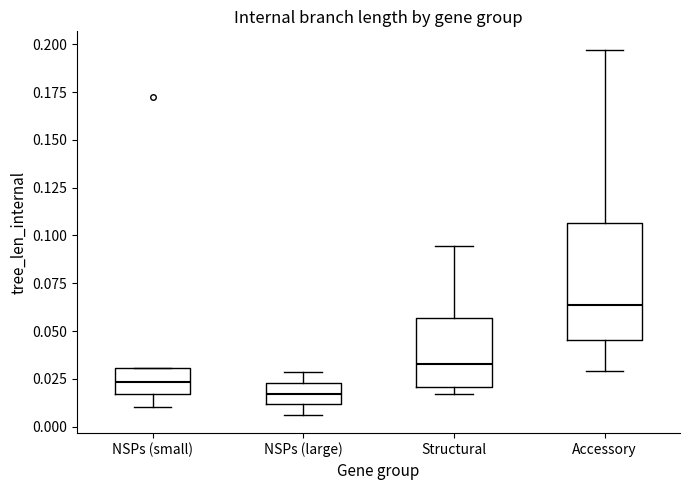

Reading left to right, read every box against the y-axis: the position of its median line, the range the box covers, and the ends of its whiskers. The values are not printed on the chart, so give them approximately, as read against the axis.

NSPs (small): median 0.025, box 0.015 to 0.030, whiskers 0.010 to 0.030
NSPs (large): median 0.015, box 0.010 to 0.025, whiskers 0.005 to 0.030
Structural: median 0.035, box 0.020 to 0.055, whiskers 0.015 to 0.095
Accessory: median 0.065, box 0.045 to 0.105, whiskers 0.030 to 0.195